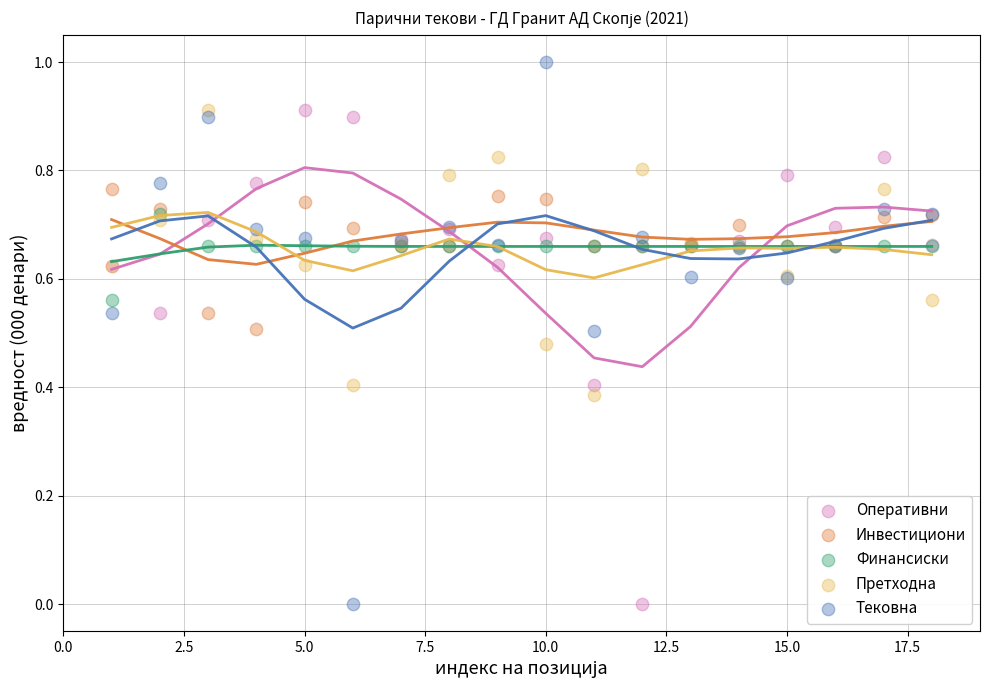

Which series reaches the maximum Y coordinate?

Тековна